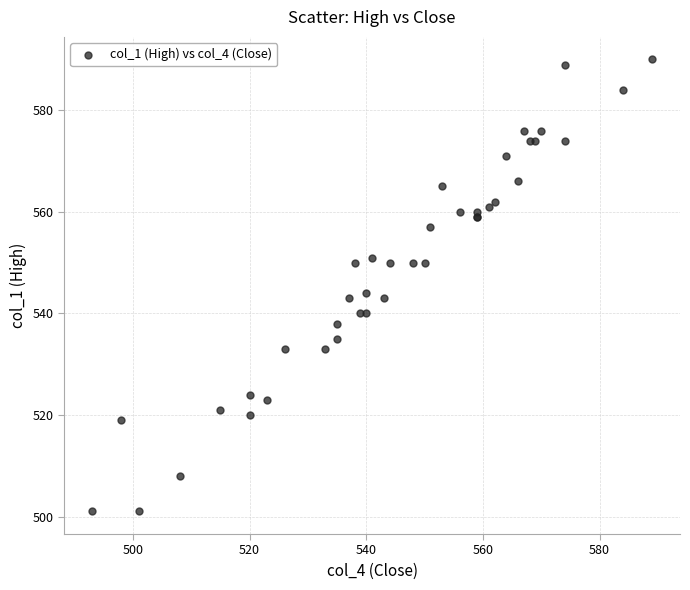

What Y value in the scatter plot is closest to 545?

544